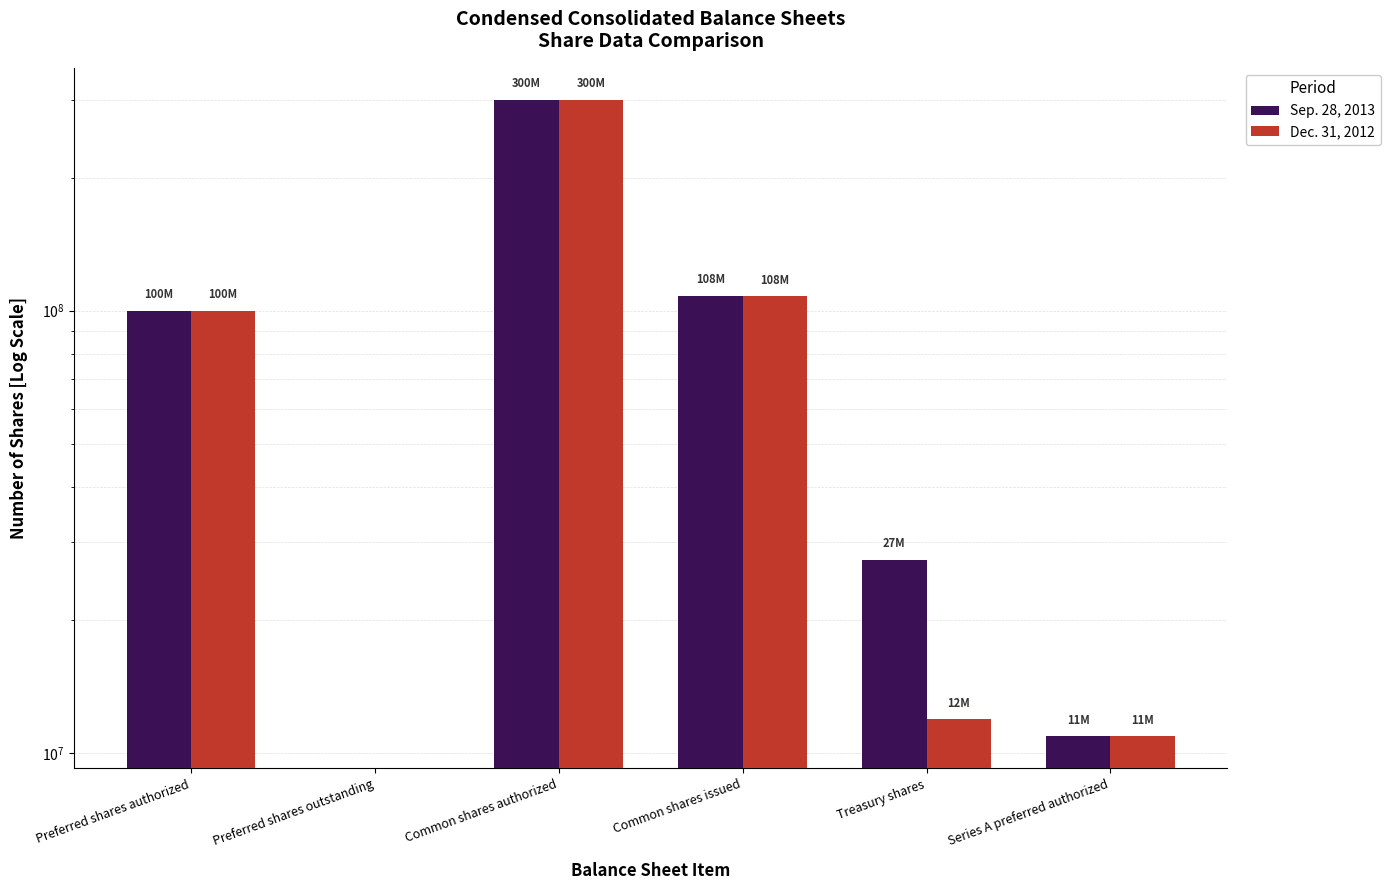

What is the difference between the maximum and minimum values in the Dec. 31, 2012 series?

300000000